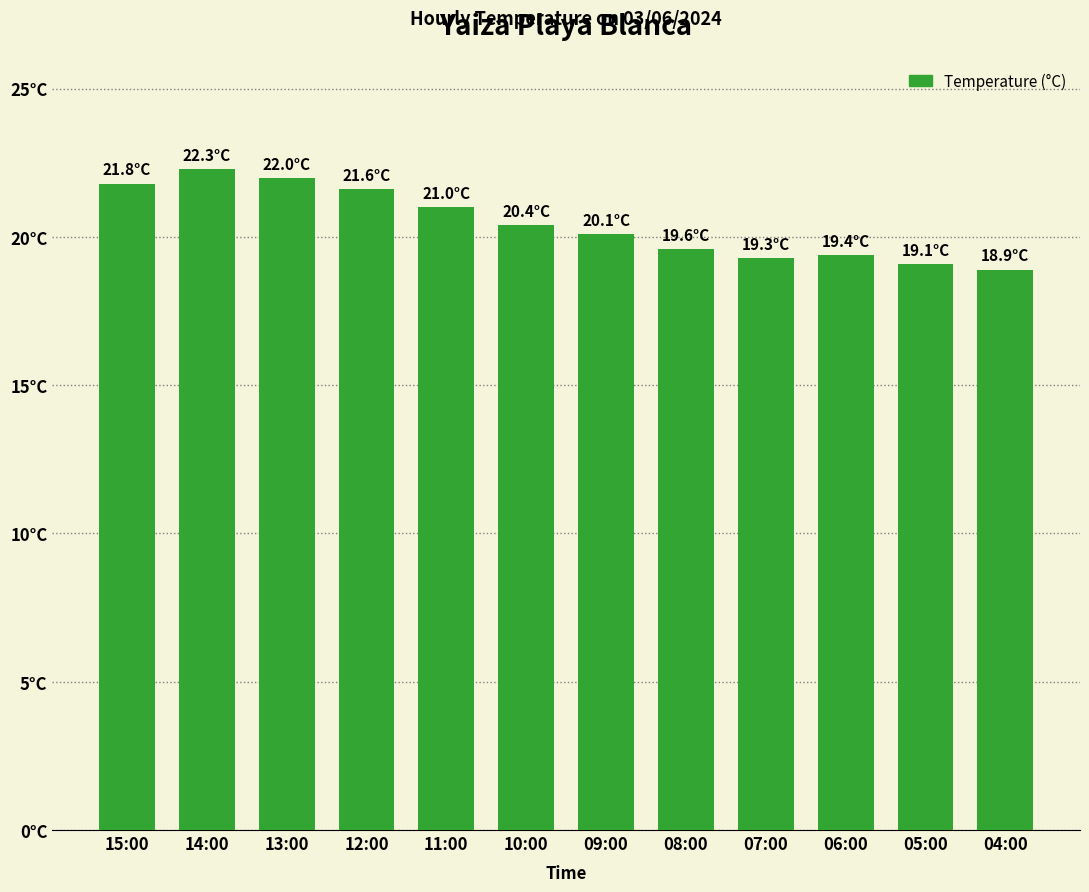

What is the difference between the second highest and second lowest values?

2.9